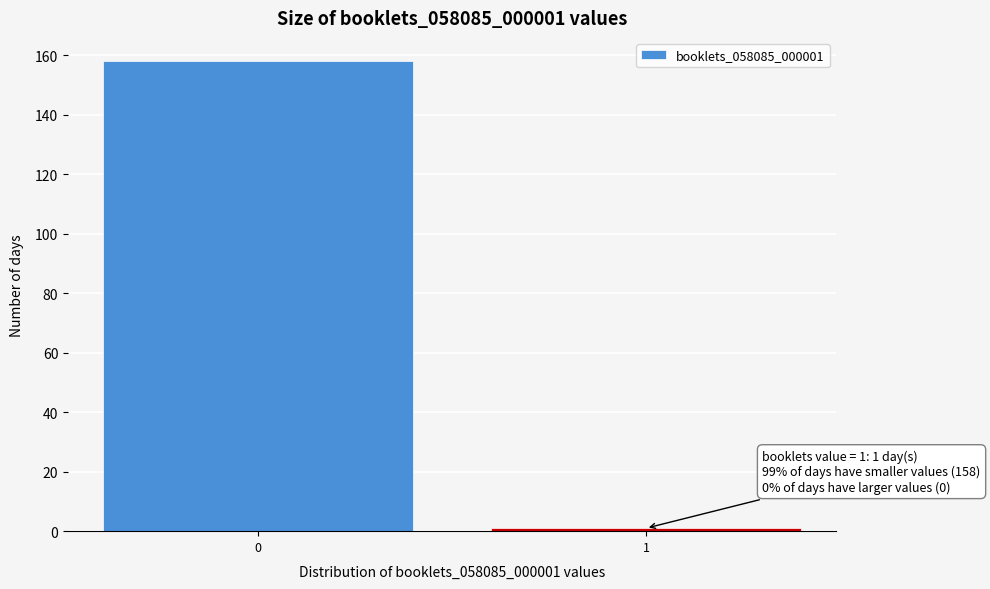

Reading right to left, extract all data points from this chart.

1	158